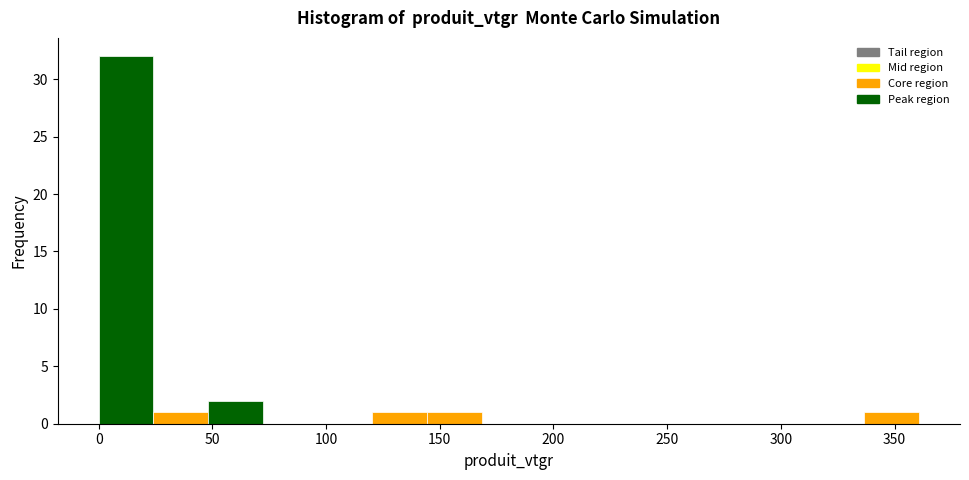

Over which range of the x-axis is the bar tallest?

0 to 25